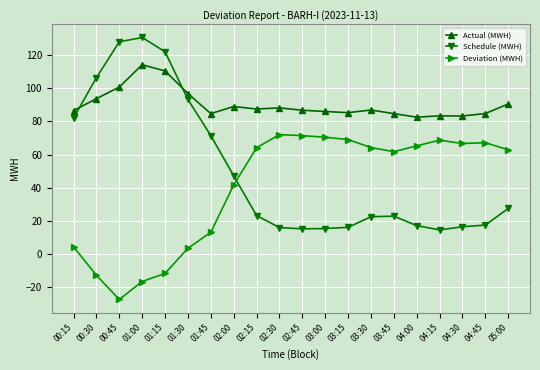

Rank the series by their maximum value, from highest to lowest.

Schedule (MWH), Actual (MWH), Deviation (MWH)